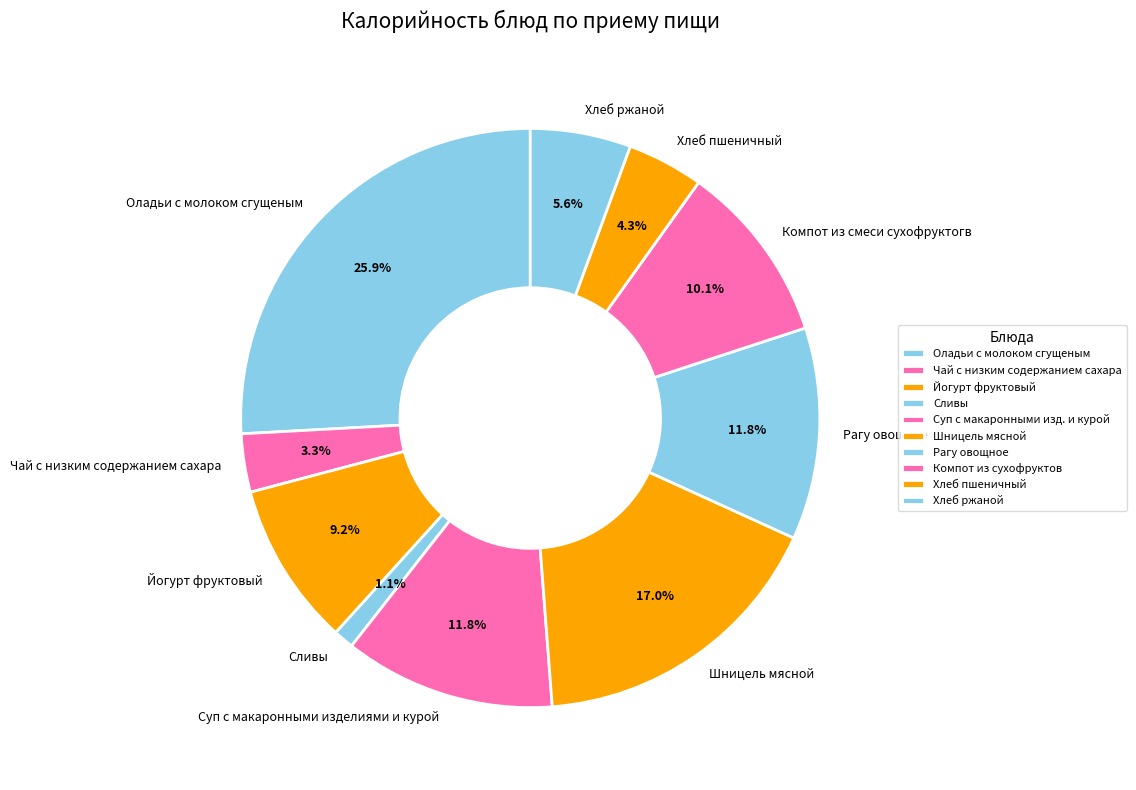

How much of the chart is everything except Йогурт фруктовый?

90.8%